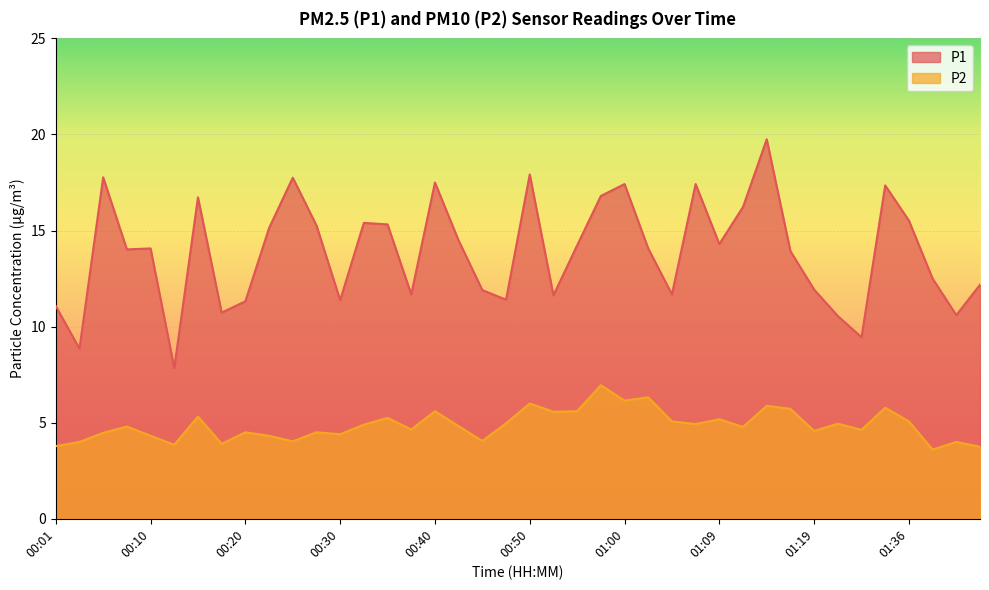

How many interior local peaks does the P2 series have?

14